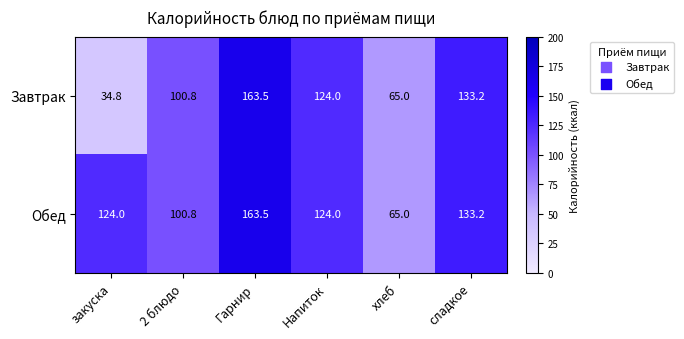

What is the approximate value of Завтрак at хлеб?

65.0